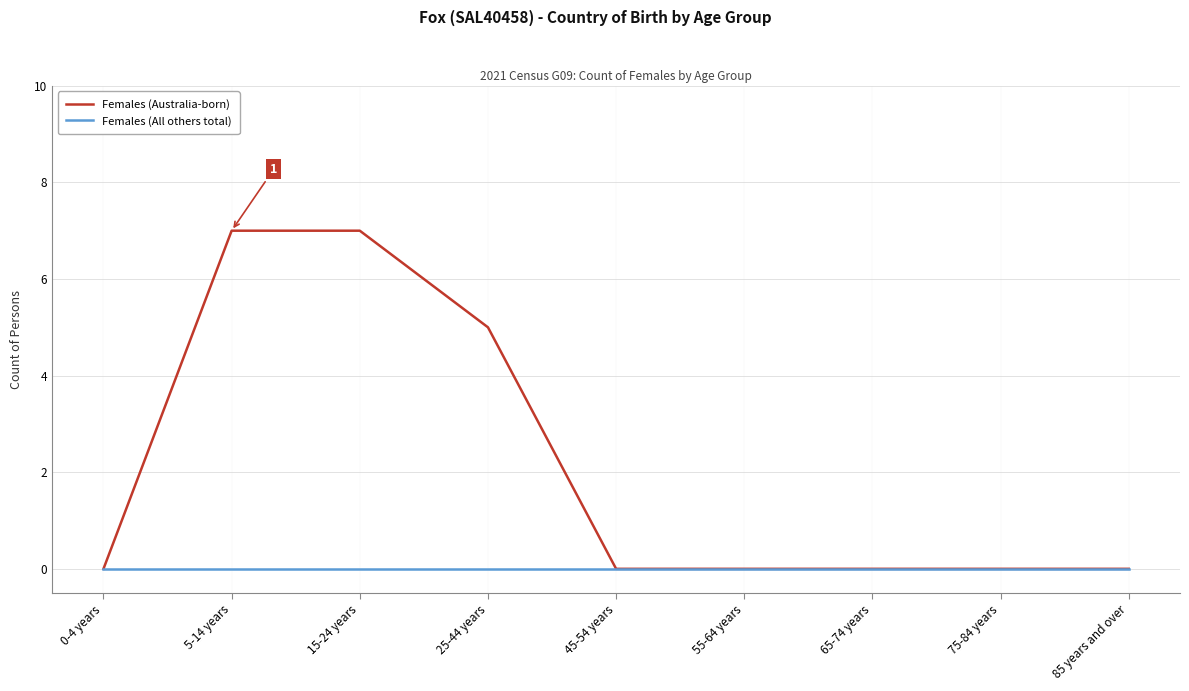

What is the total value across all series at 15-24 years?

7